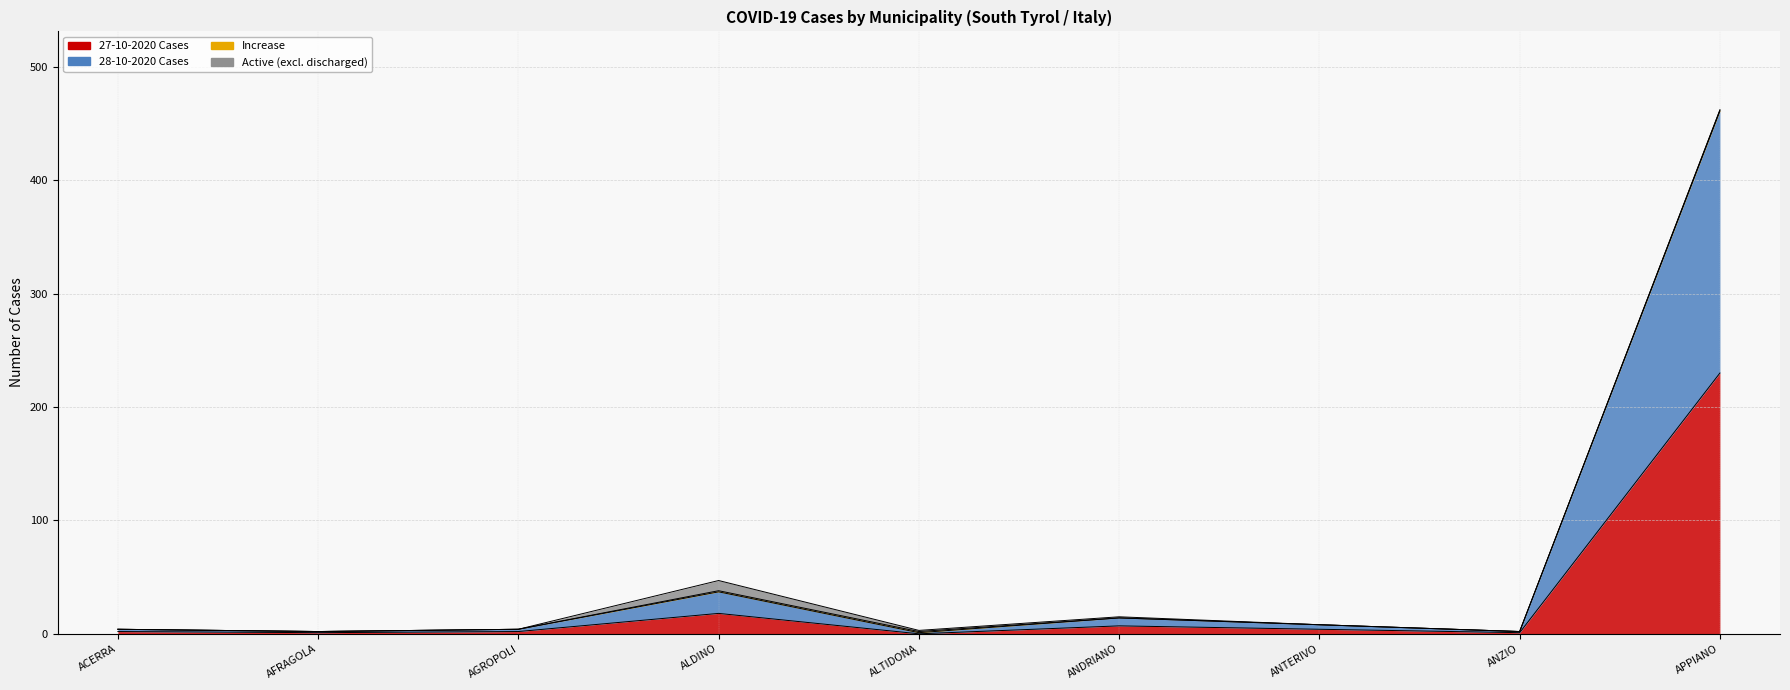

How many values in 27-10-2020 Cases are above zero?

8